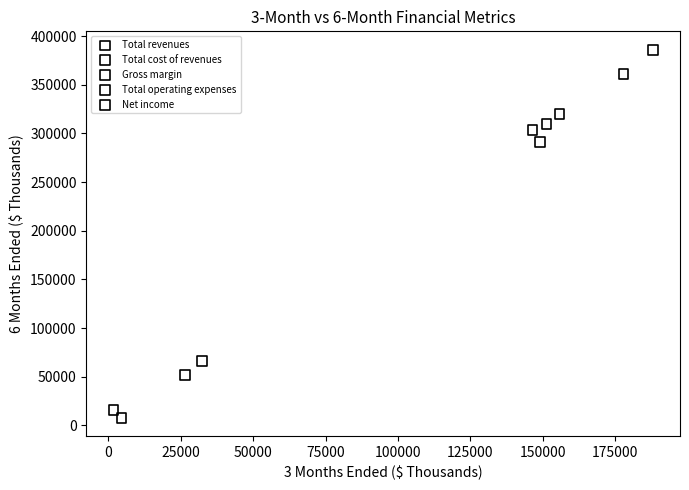

Which series reaches the maximum Y coordinate?

Total revenues